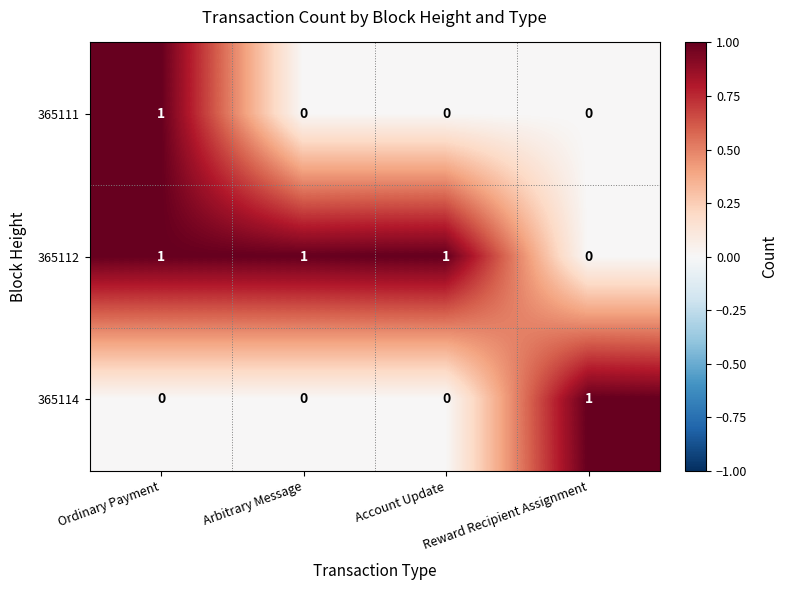

Which category has the highest value in the 365111 series?

Ordinary Payment